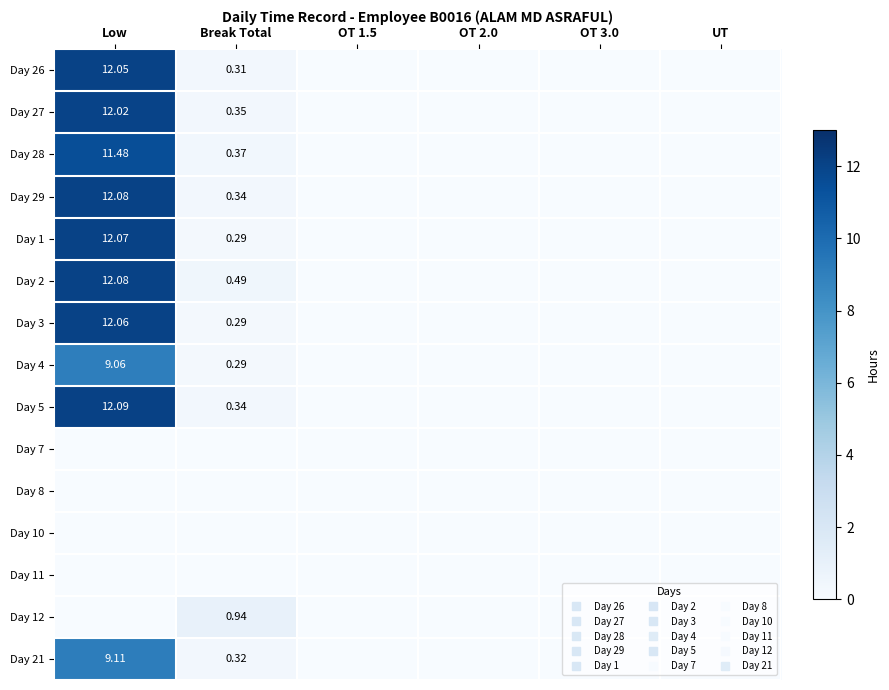

How many categories are shown in the chart?

6